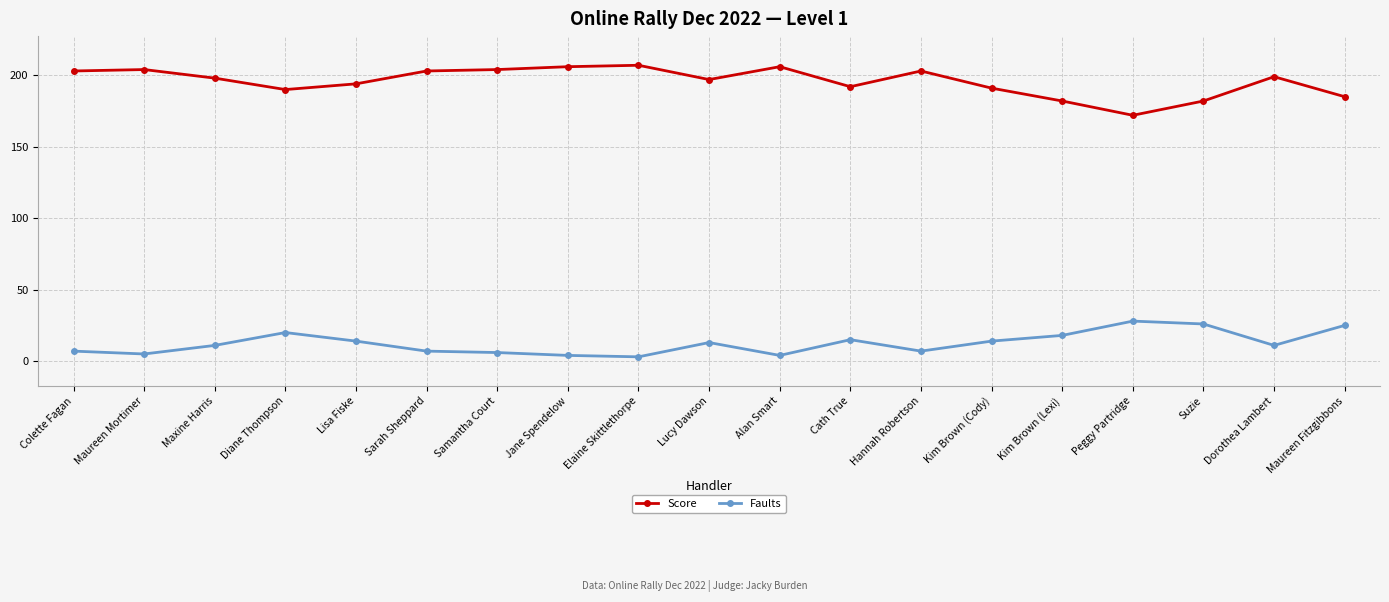

What is the maximum value shown in the chart?

207